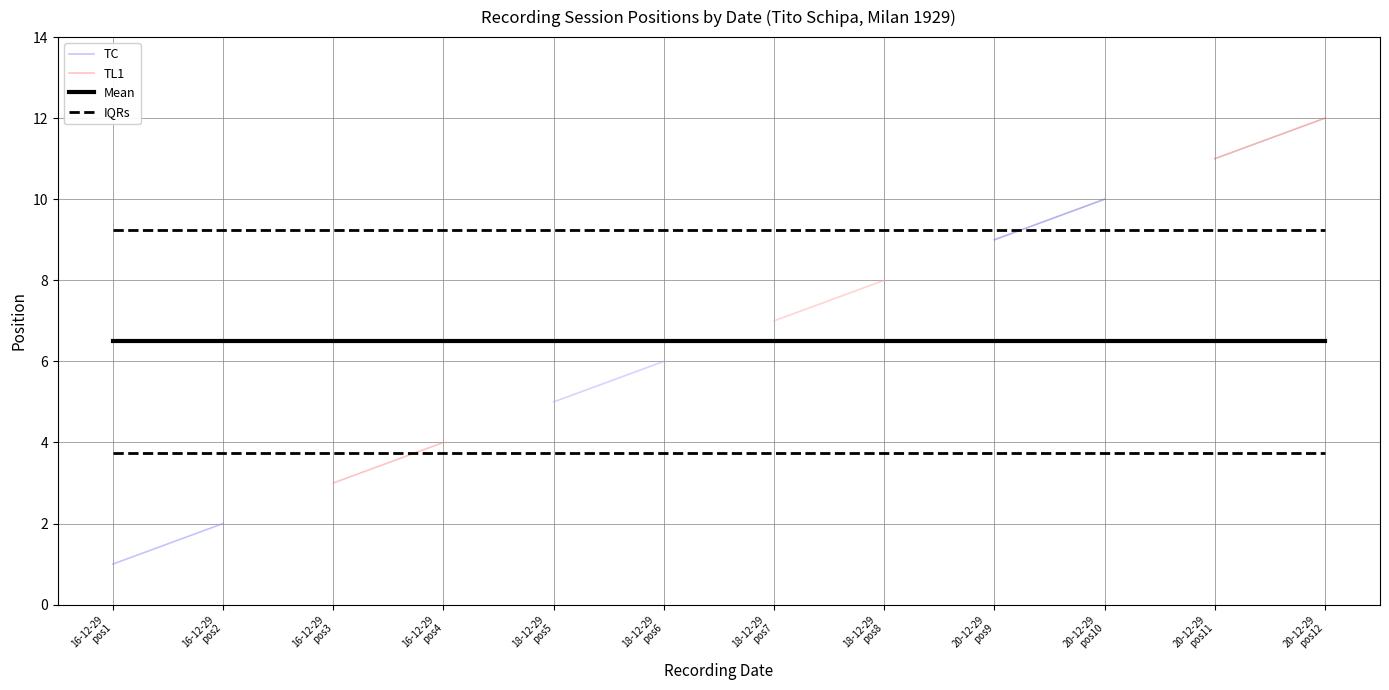

What is the difference between the values at 18-12-29 and 18-12-29?

1